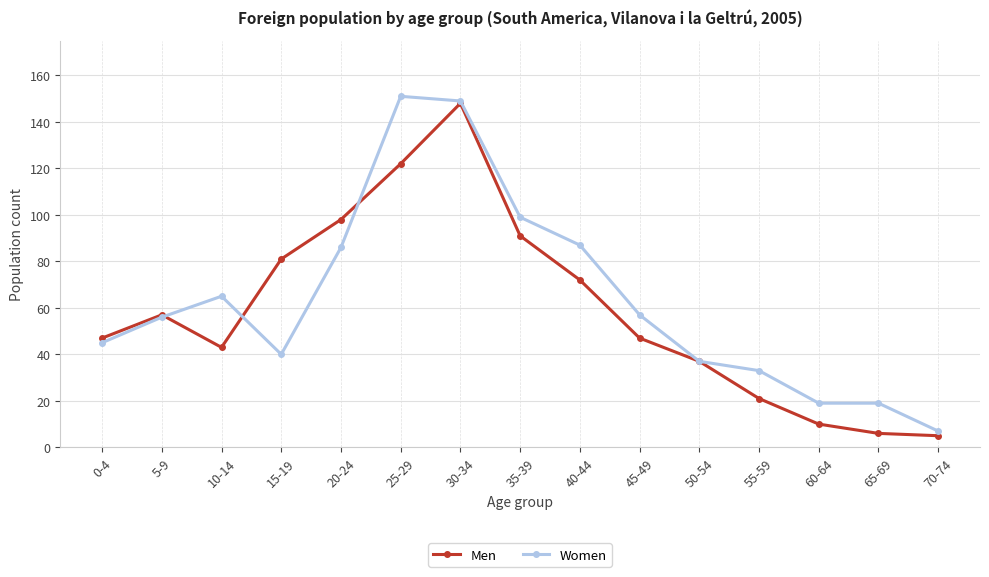

Where is the first local maximum for Men?

5-9